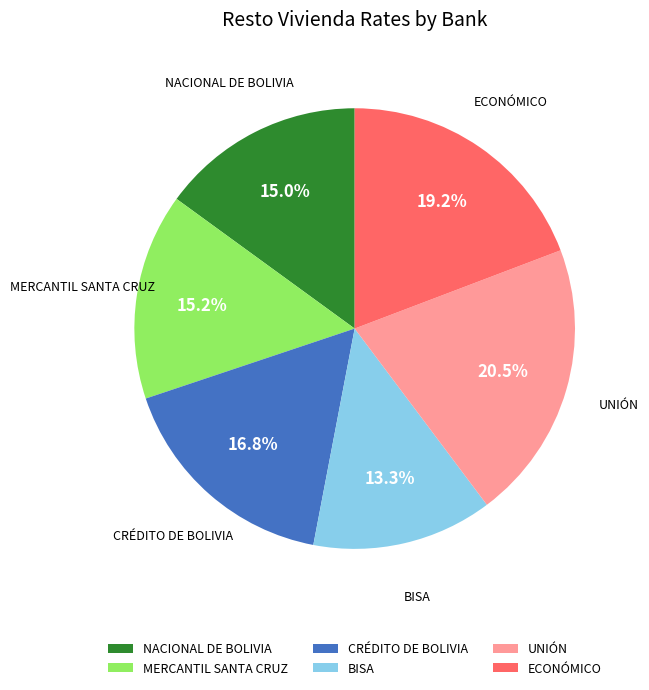

Which has a higher value, CRÉDITO DE BOLIVIA or BISA?

CRÉDITO DE BOLIVIA